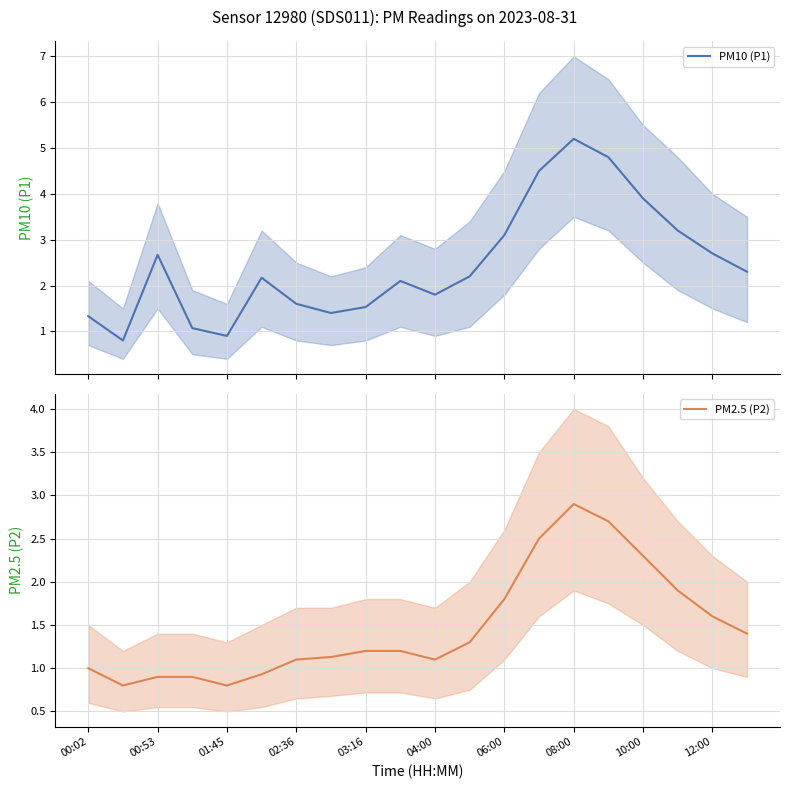

How many lines are shown in the chart?

2